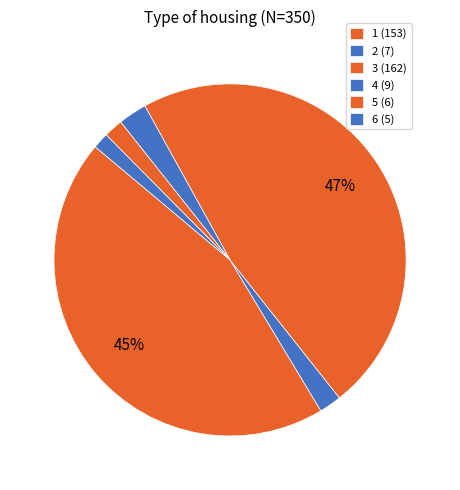

How many segments does this pie chart have?

6